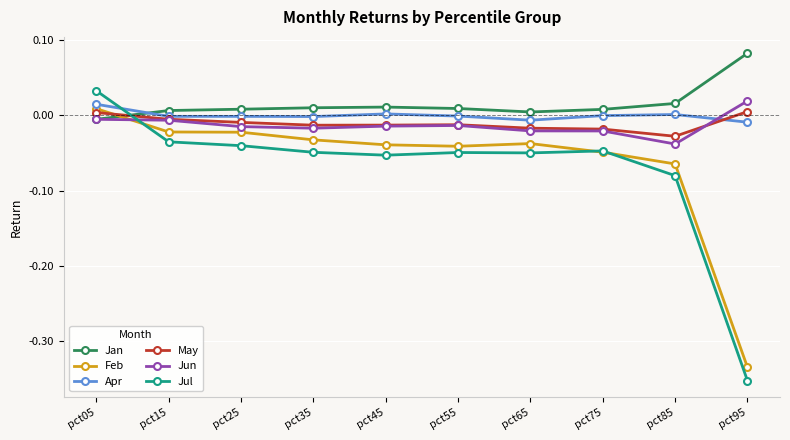

The value of Jul at pct15 is -0.1. True or false?

False